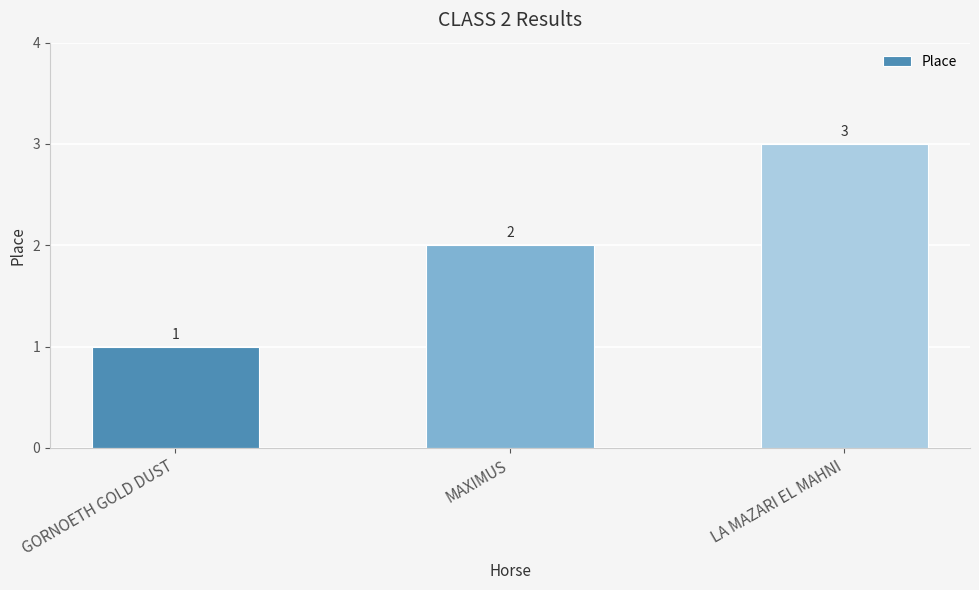

How many categories are shown in the chart?

3